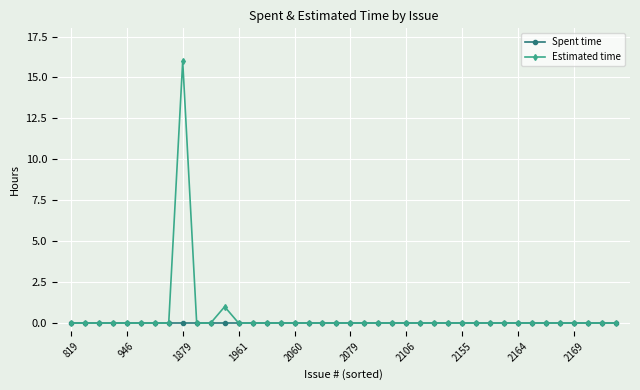

What is the maximum value for Estimated time?

16